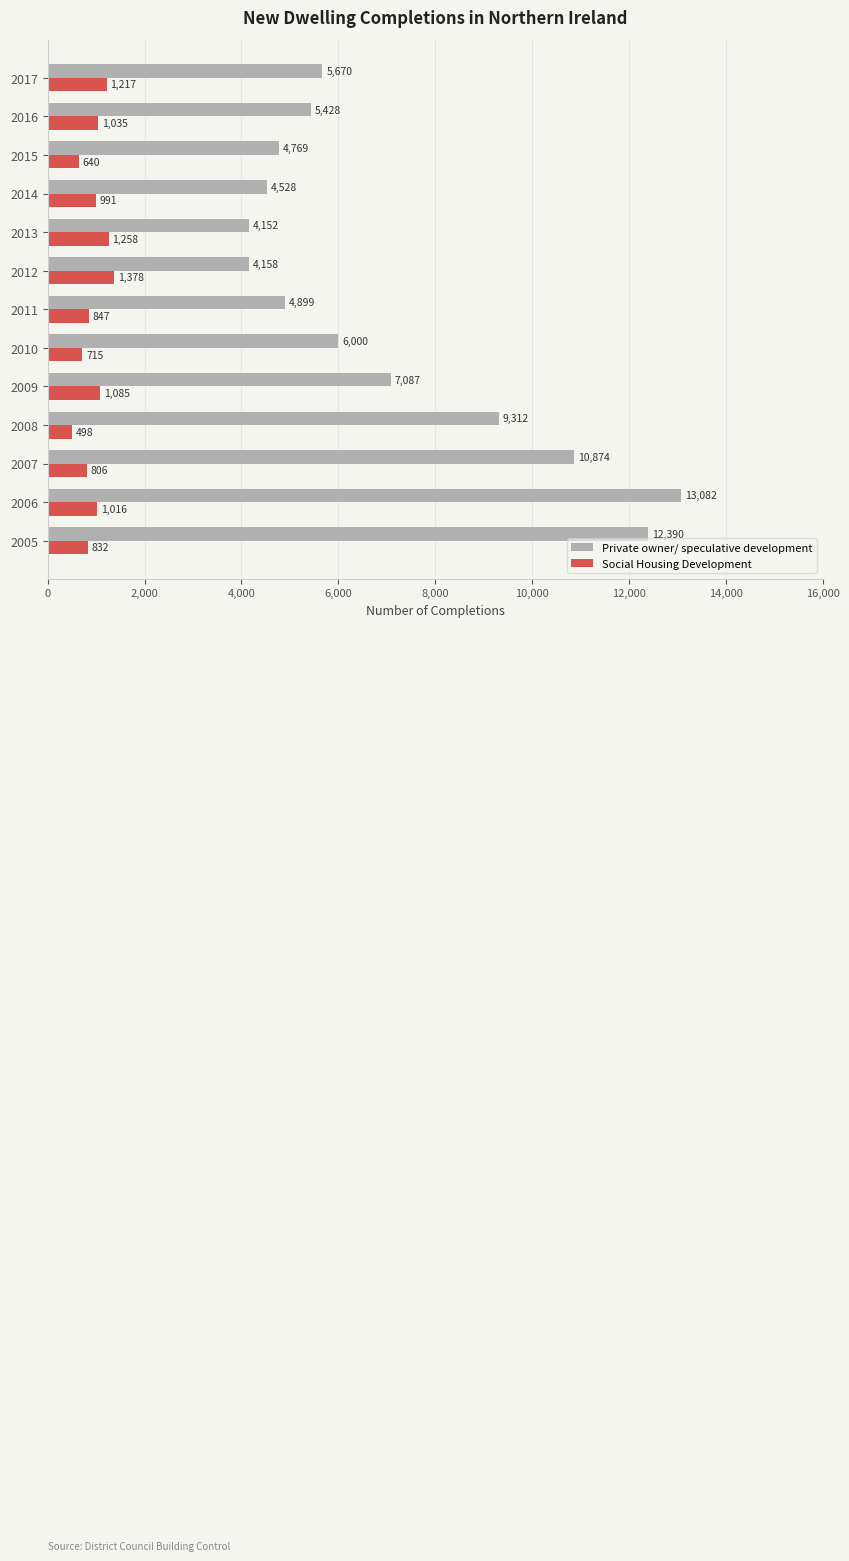

Which category has the lowest value across all series?

2008